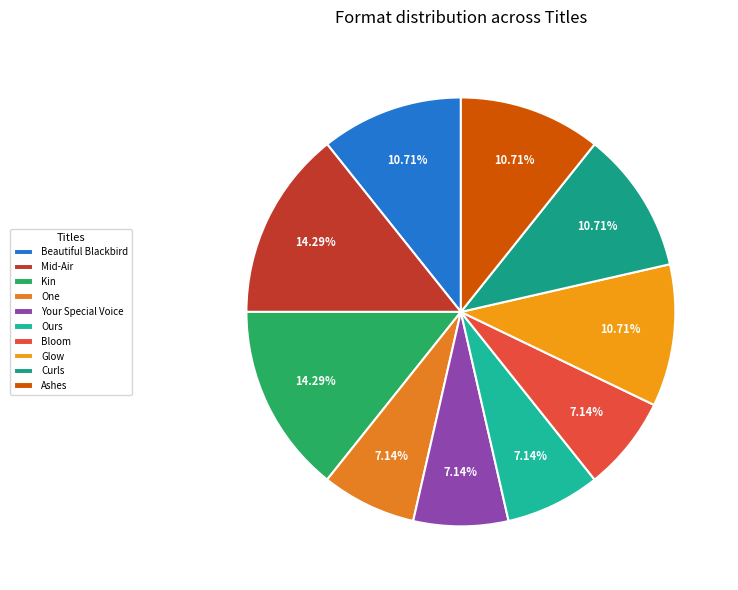

Does any single category account for the majority?

No